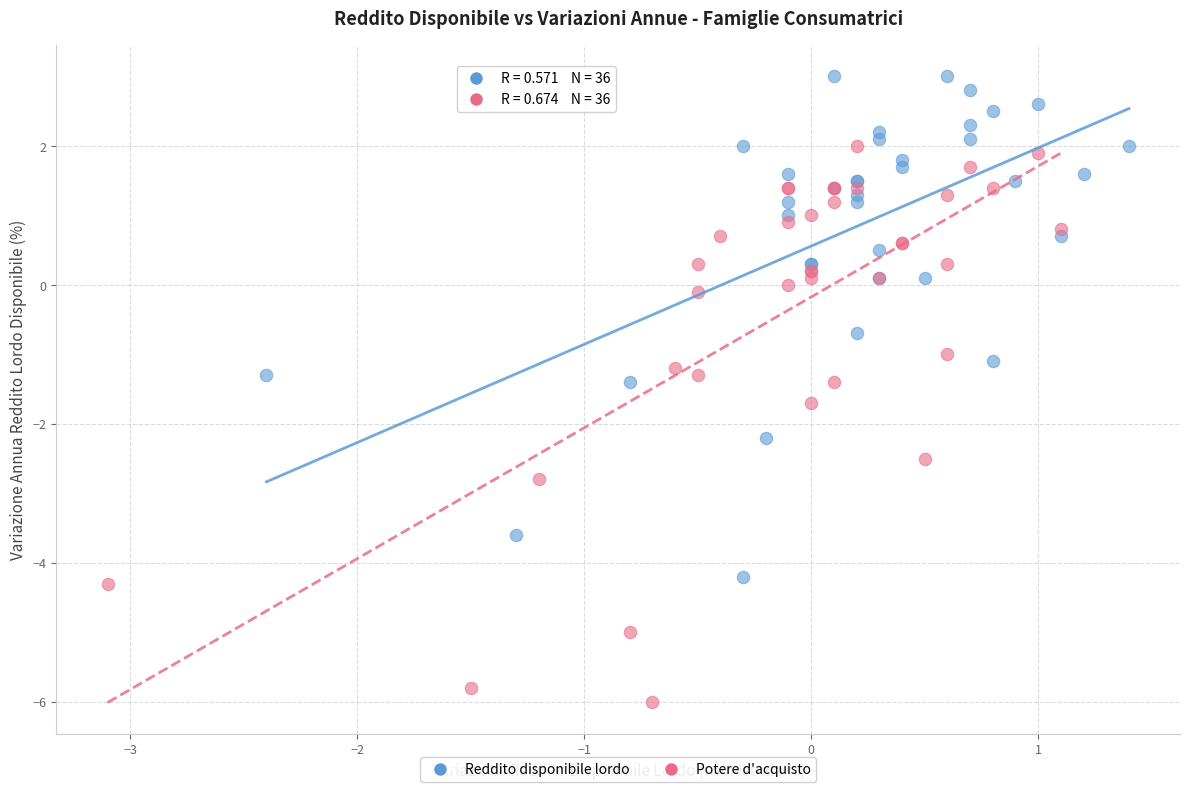

Which series has the largest Y range (max minus min)?

Potere d'acquisto